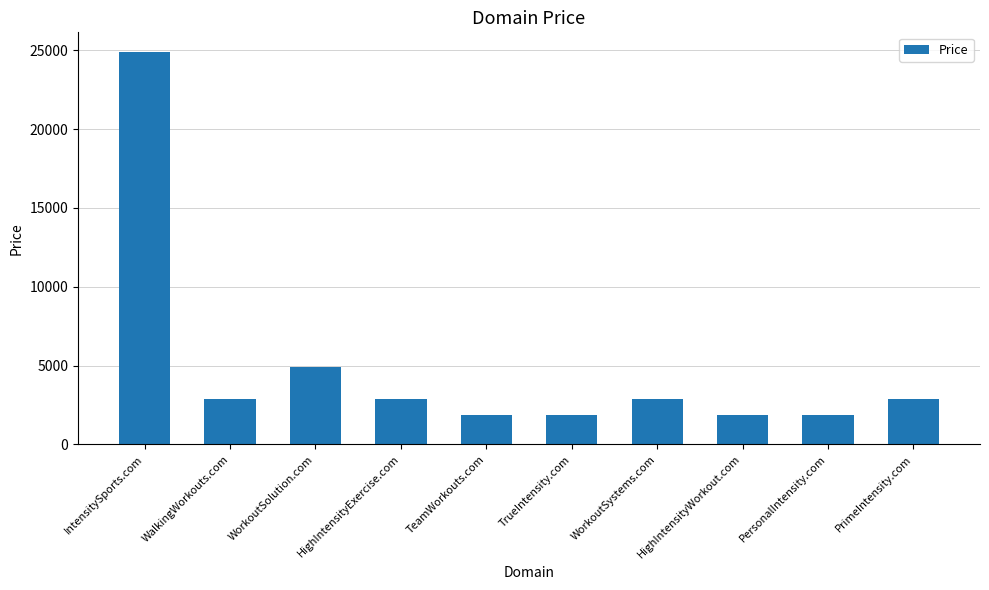

Approximately how many times larger is the value at HighIntensityWorkout.com compared to TeamWorkouts.com?

1.0